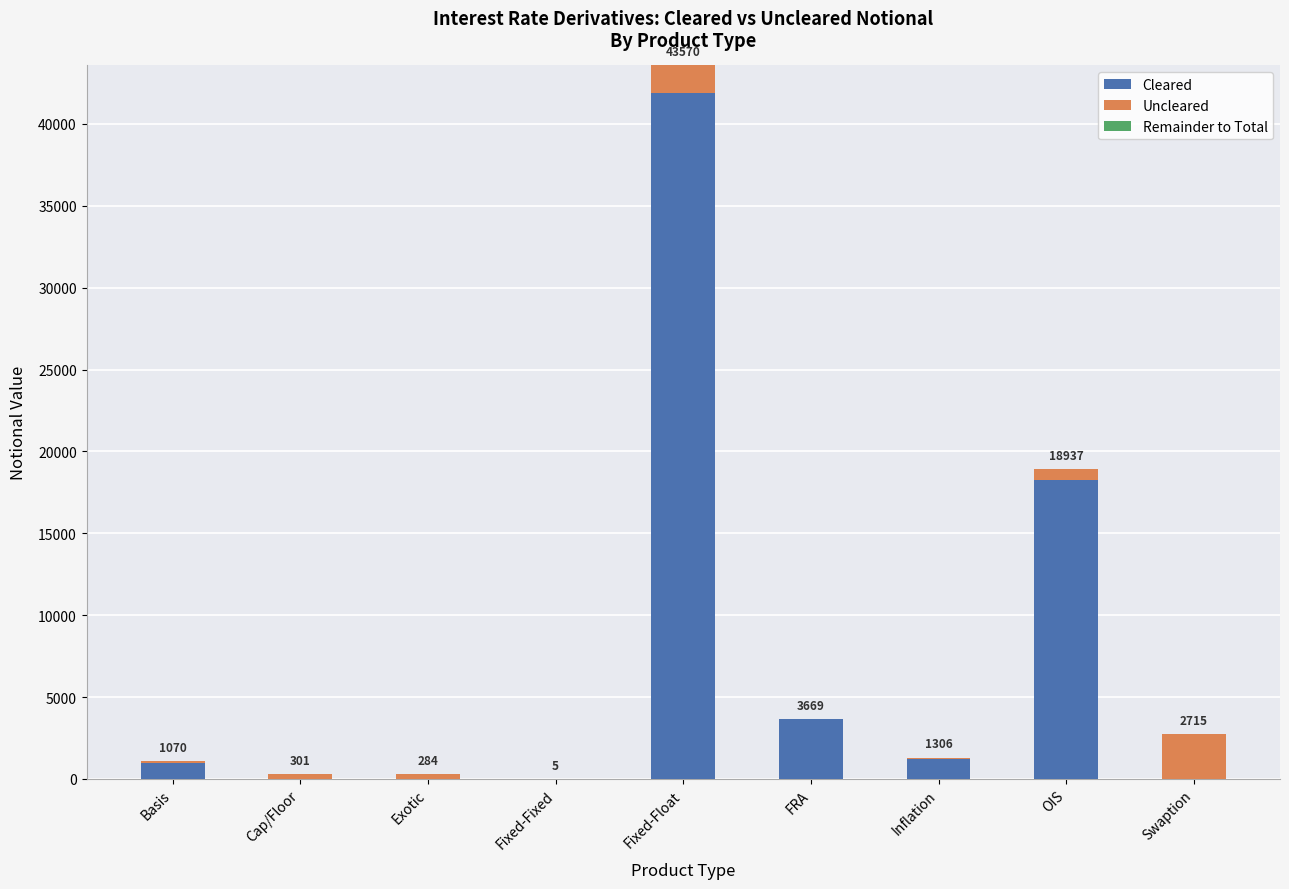

What is the approximate value of Cleared at Basis?

979